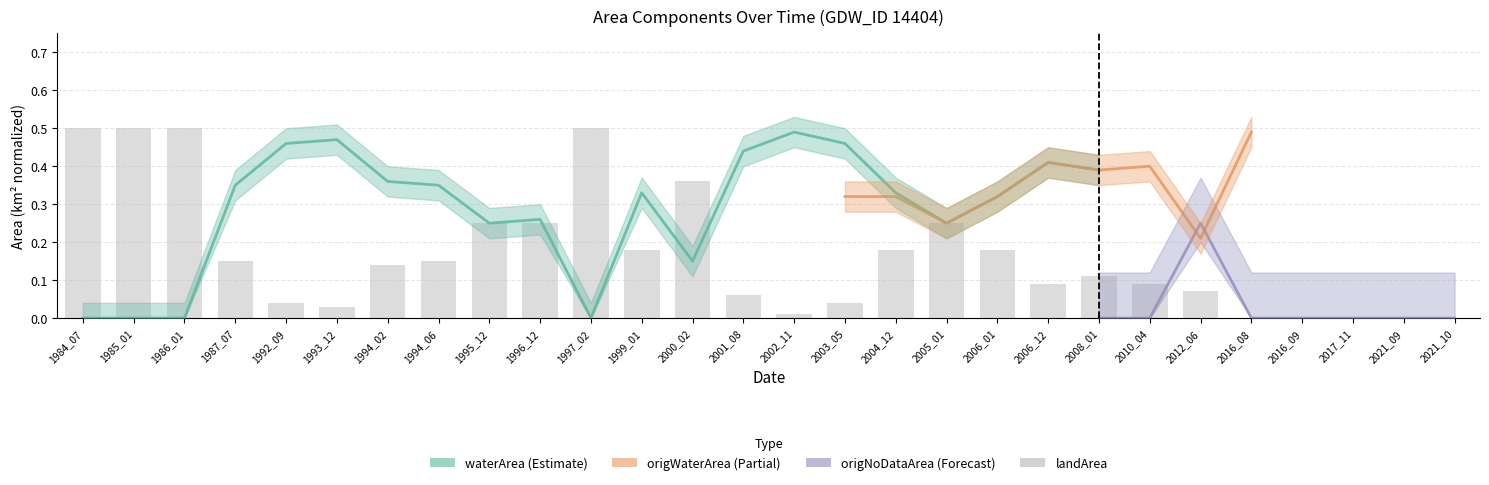

Does the chart contain any negative values?

No